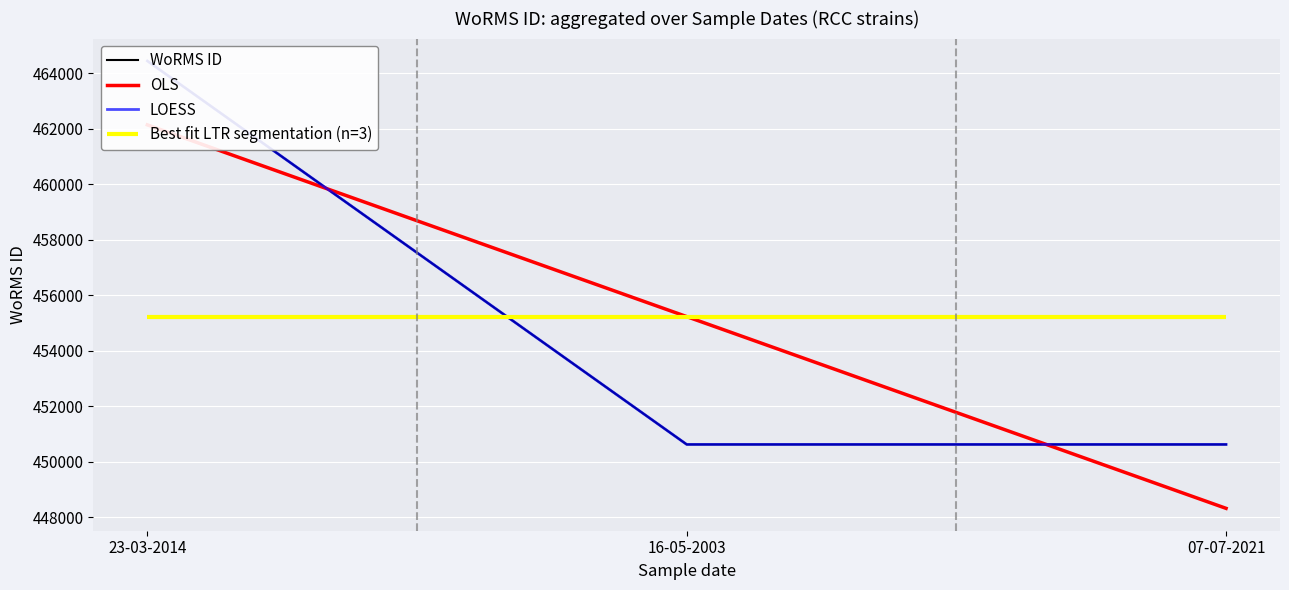

What is the label of the 3rd point from the left?

07-07-2021